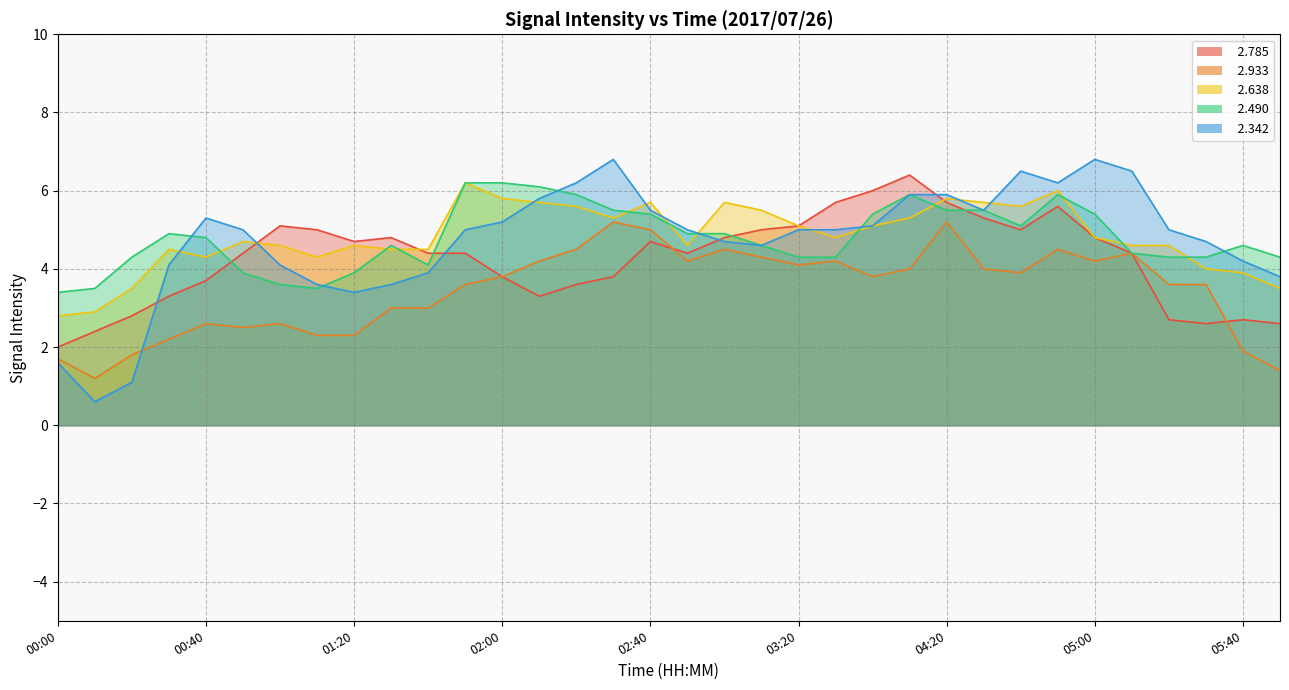

What is the average value of the   2.785 series?

4.3